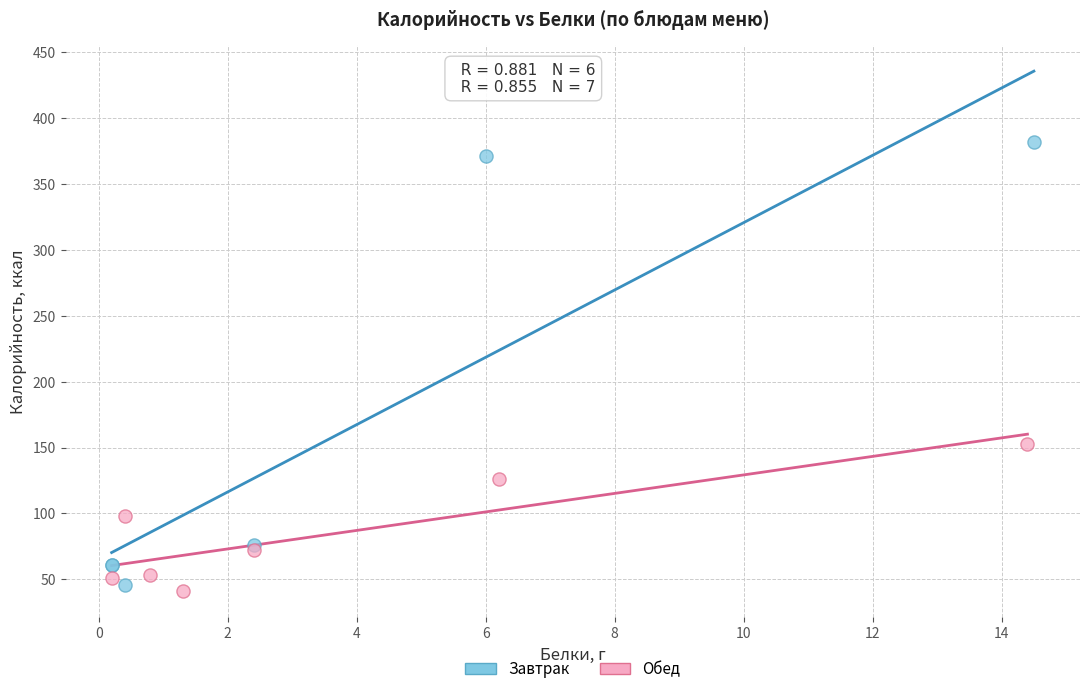

What are all the series names shown in the legend?

Завтрак, Обед